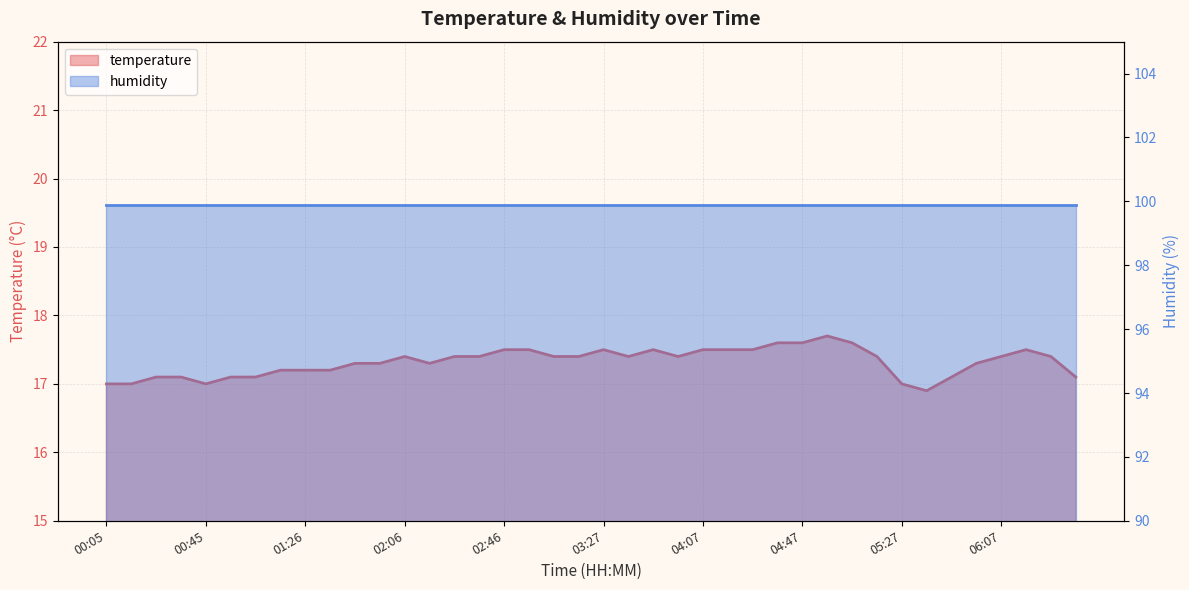

How many values exceed 17?

35